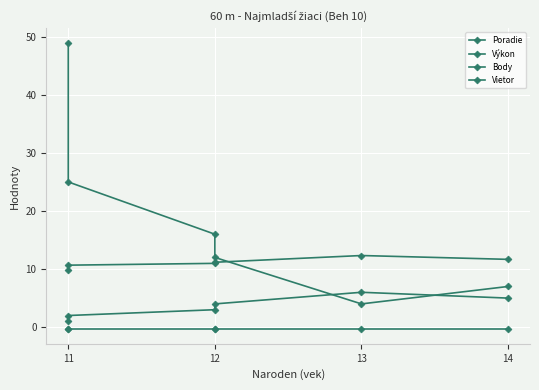

Is this an area chart (filled region under the line)?

No